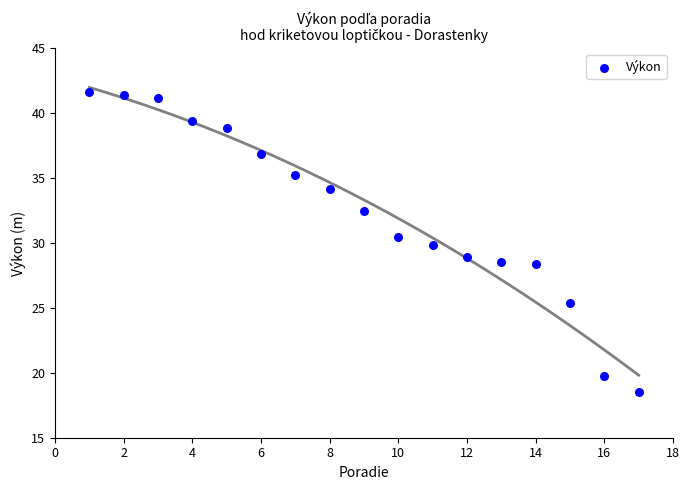

What is the range of Y values (max minus min)?

23.1